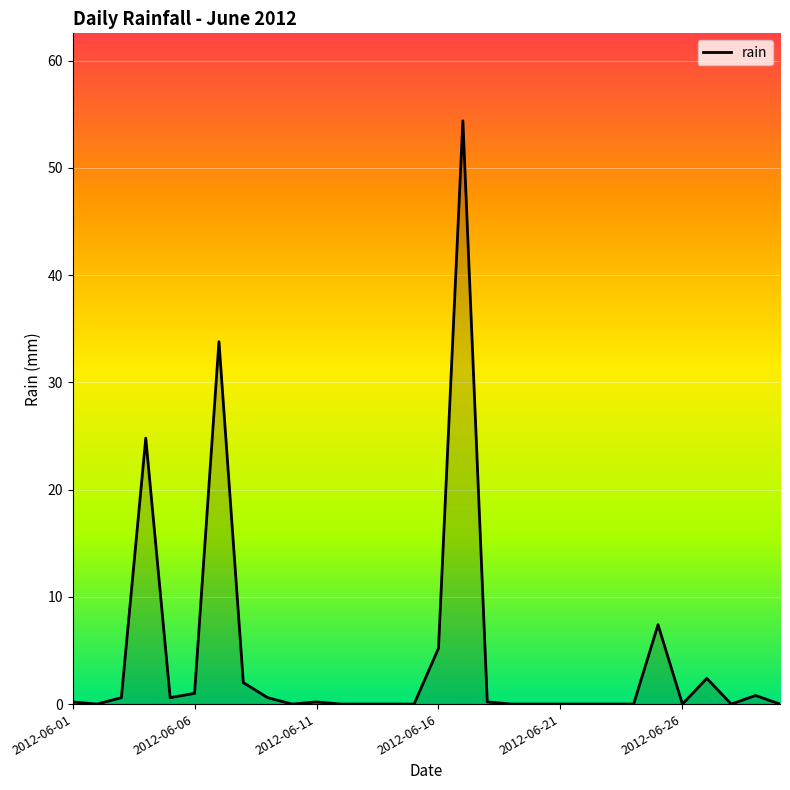

What is the difference between the maximum and minimum values?

54.4